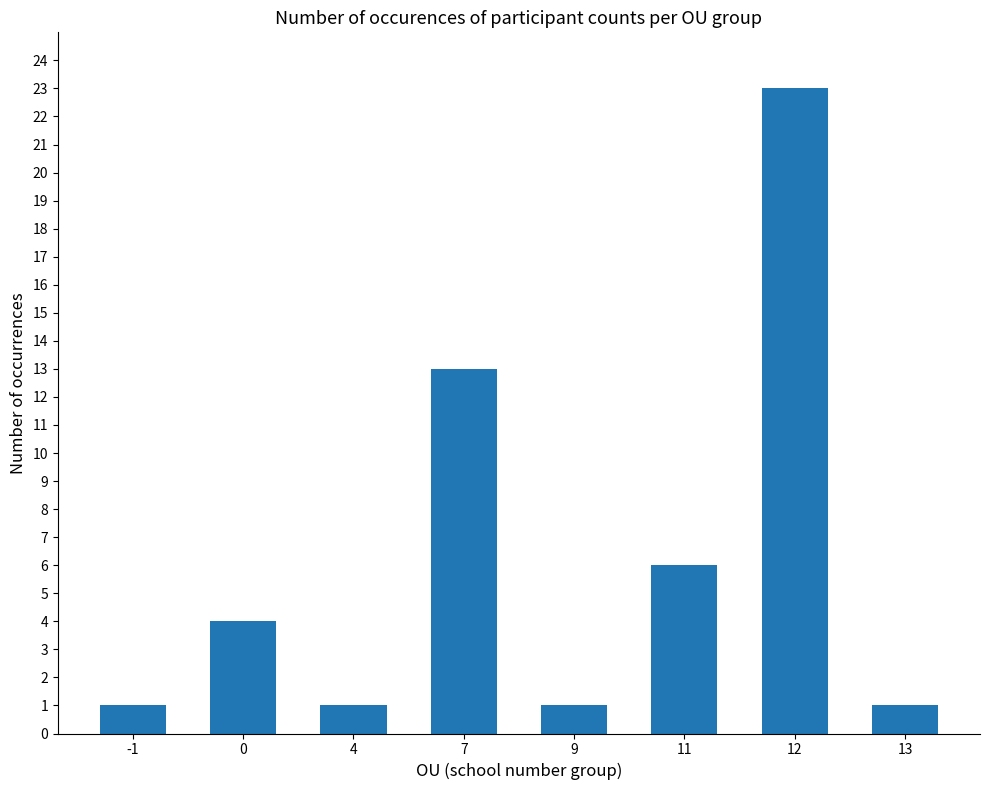

Between 7 and 11, which is larger?

7